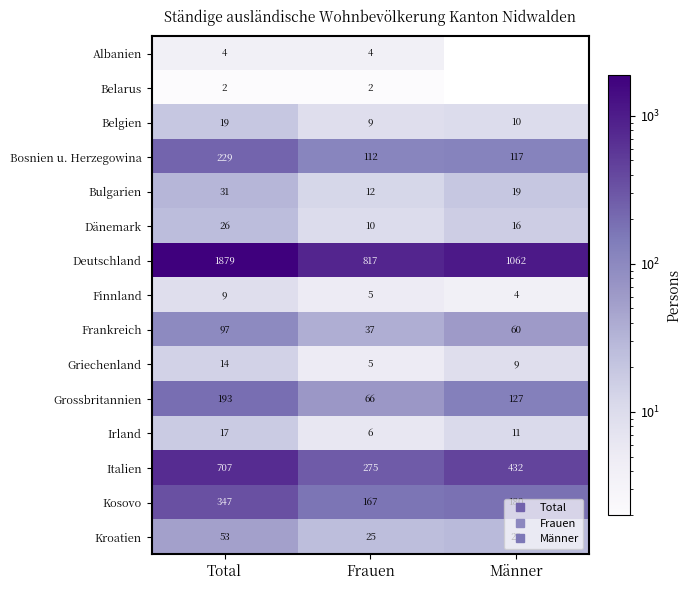

What is the lowest value of the Deutschland series?

817.0